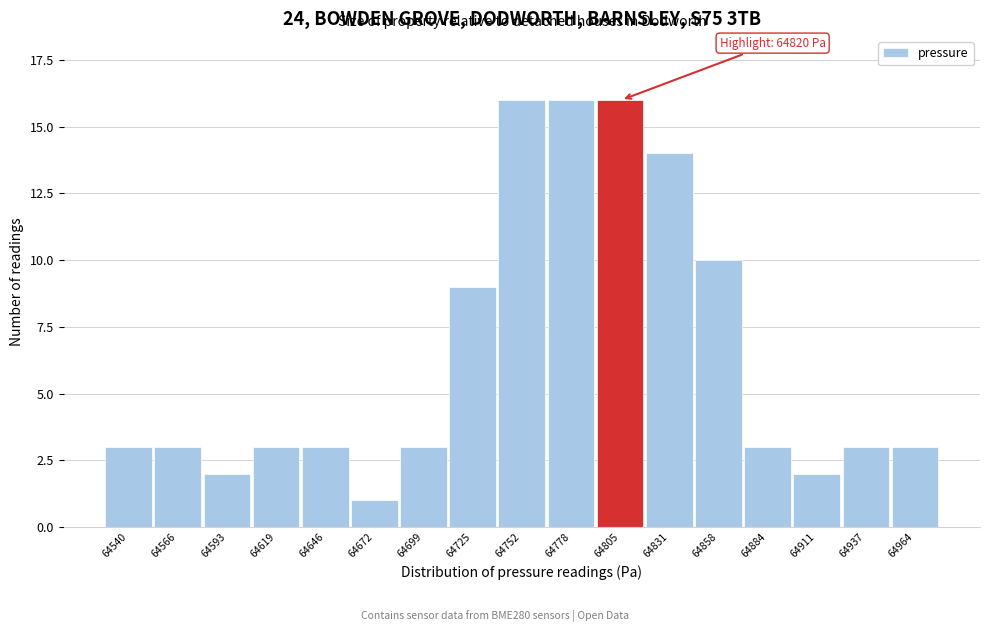

Reading left to right, what are all the values shown in this chart?

64540=3	64566=3	64593=2	64619=3	64646=3	64672=1	64699=3	64725=9	64752=16	64778=16	64805=16	64831=14	64858=10	64884=3	64911=2	64937=3	64964=3